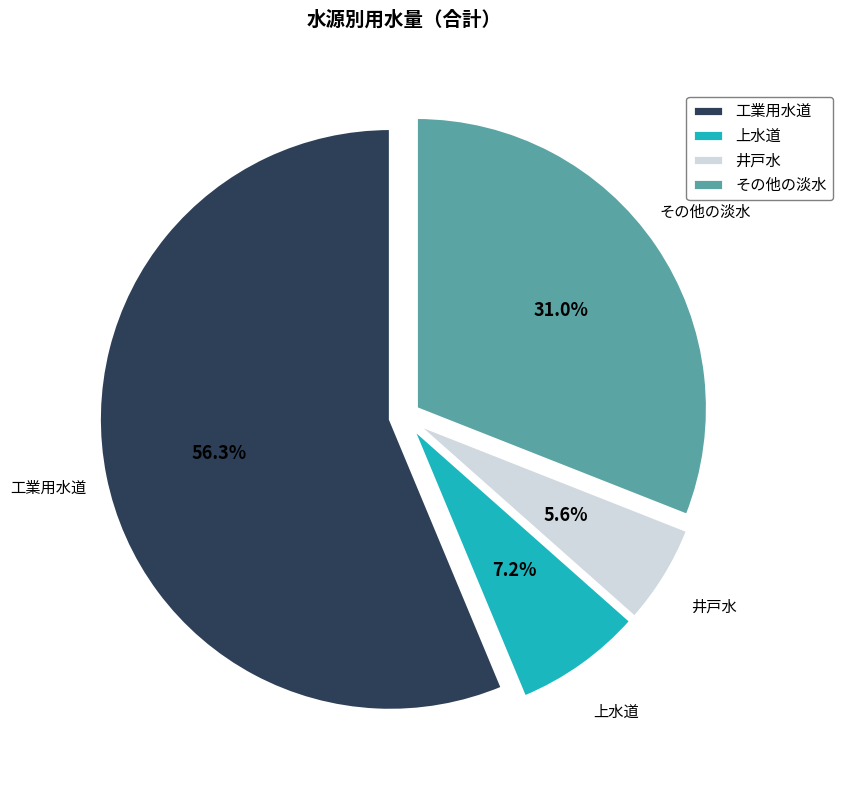

How many segments does this pie chart have?

4